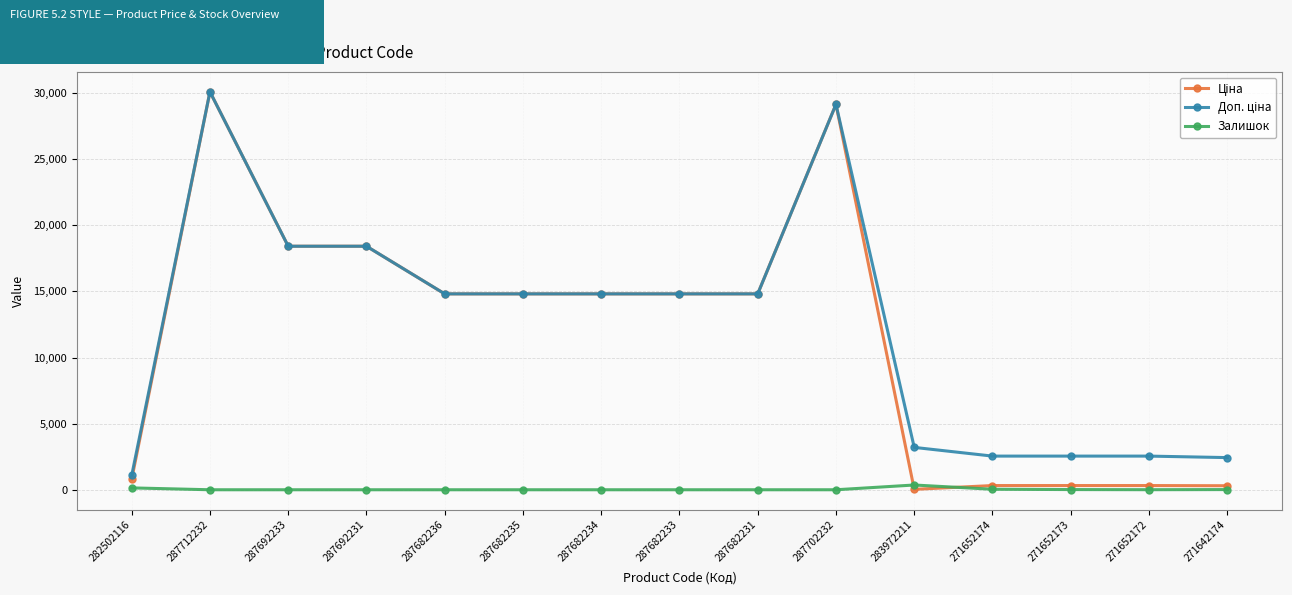

What is the highest value of the Залишок series?

360.0